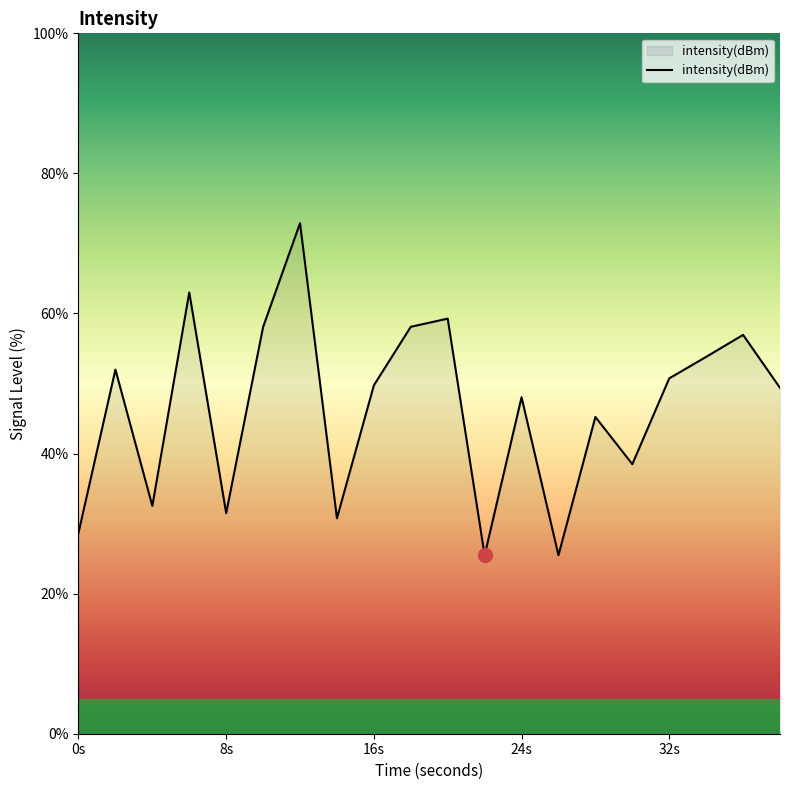

What is the greatest value displayed?

72.9